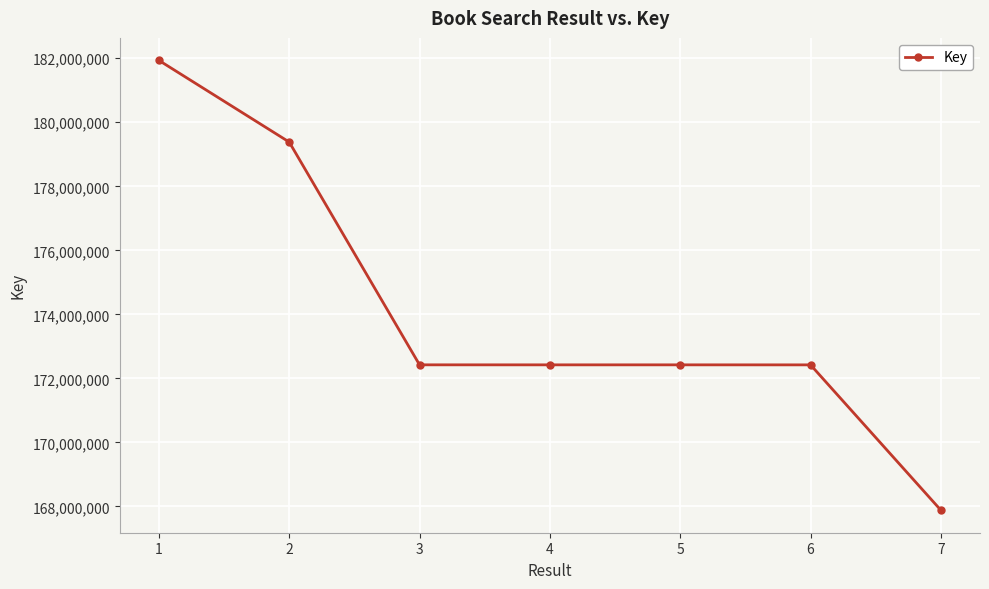

The value at 4 is 38667523. True or false?

False